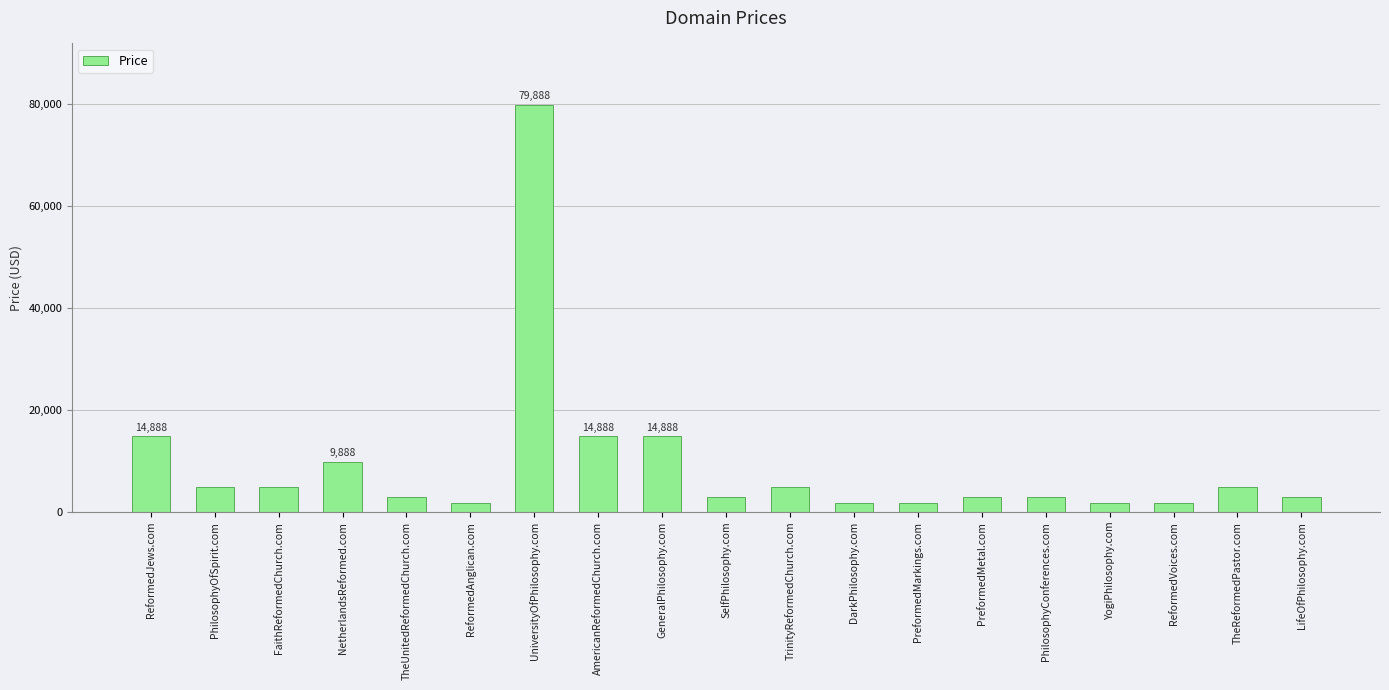

Is it true that the value at TheUnitedReformedChurch.com is 2888?

True